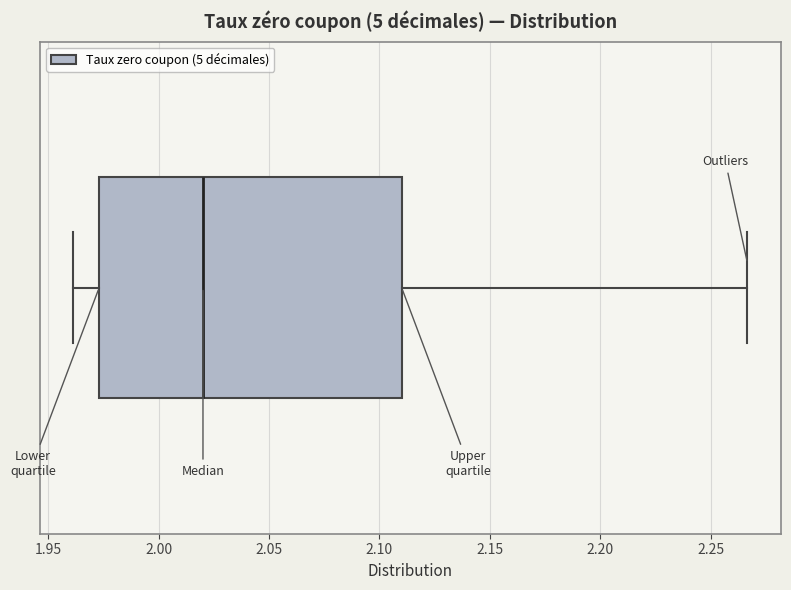

Where does the median line of the box sit on the x-axis? The values are not printed on the chart, so give them approximately, as read against the axis.

2.020